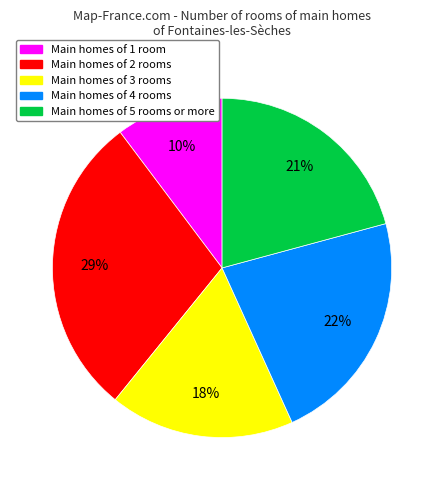

Is there any slice that represents more than half of the pie?

No